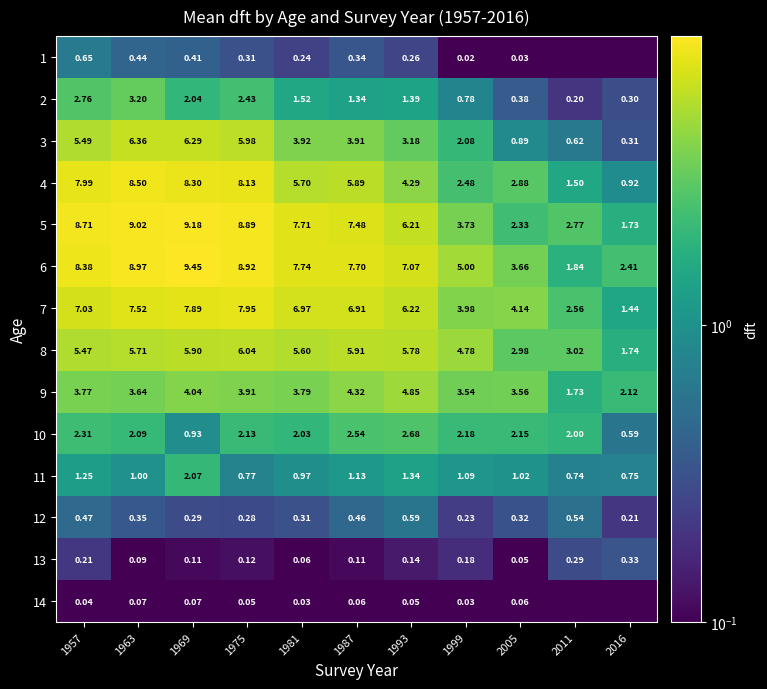

Is the value of 8 at 1969 greater than the value of 7 at 1999?

Yes